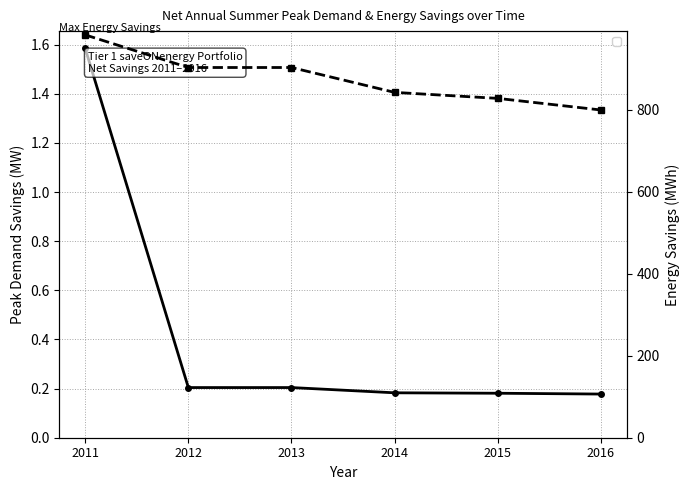

Rank the series by their maximum value, from highest to lowest.

Net Annual Energy Savings (MWh), Net Annual Summer Peak Demand Savings (MW)